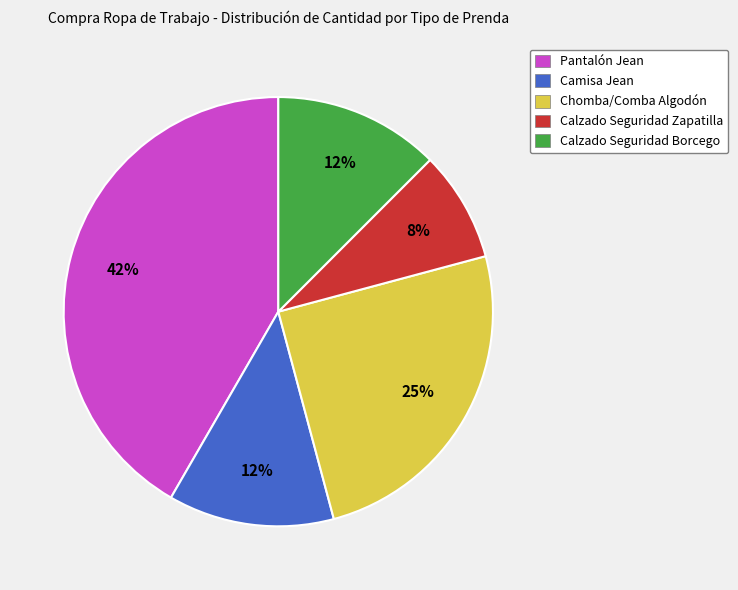

Is there a majority slice in this chart?

No